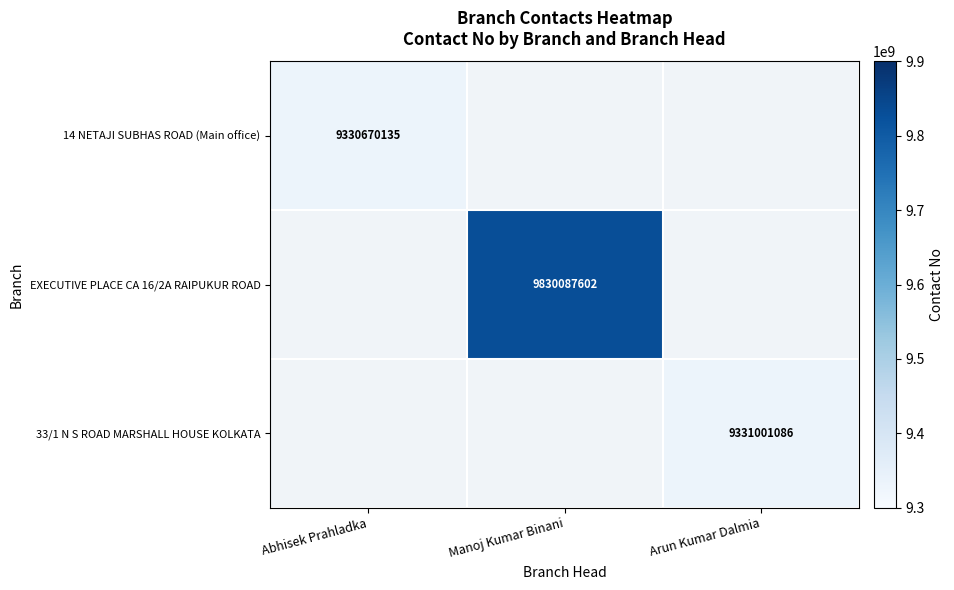

At which category does the chart reach its peak across all series?

Manoj Kumar Binani